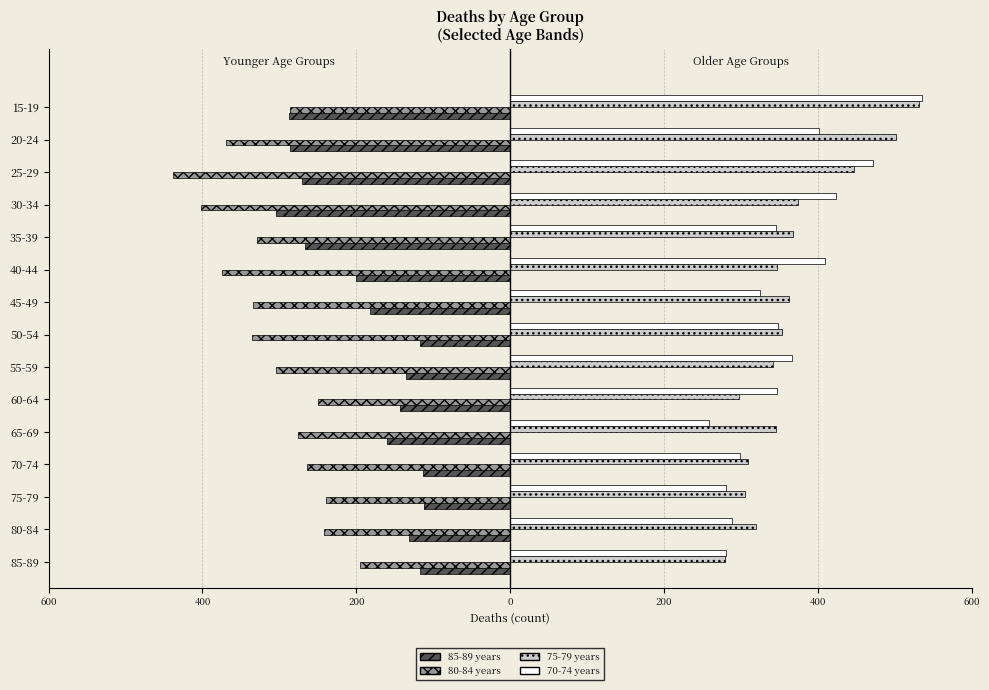

Reading left to right, extract all data points from this chart.

85-89 years: -117	-131	-112	-113	-160	-143	-136	-117	-182	-201	-267	-304	-271	-286	-288
80-84 years: -195	-242	-240	-264	-276	-250	-305	-335	-334	-375	-329	-402	-438	-369	-286
75-79 years: 279	319	305	309	346	298	341	353	362	347	368	374	447	501	532
70-74 years: 281	289	281	299	258	347	366	348	325	409	346	423	472	401	535